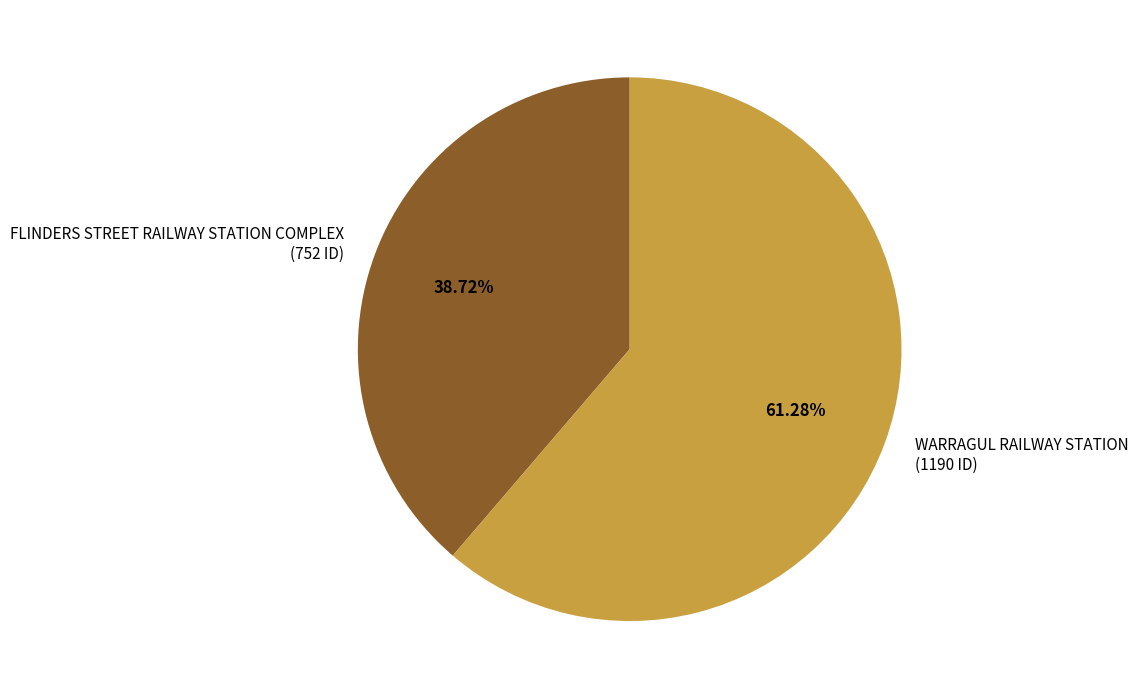

Which slice is the largest?

WARRAGUL RAILWAY STATION